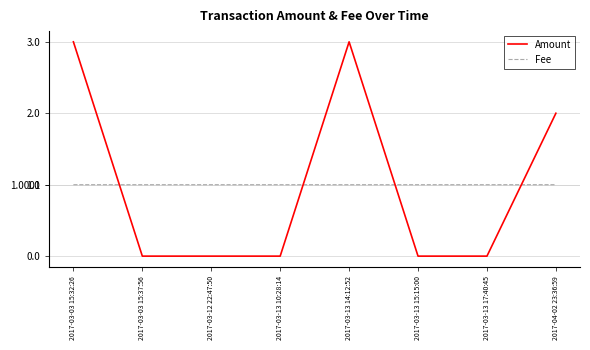

Rank the series at 2017-03-13 15:15:00 from highest to lowest value.

Fee, Amount